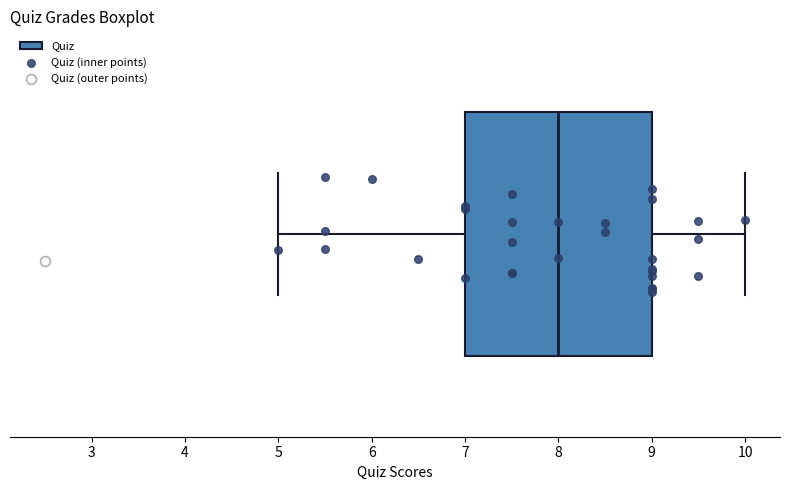

Where does the median line of the box sit on the x-axis? The values are not printed on the chart, so give them approximately, as read against the axis.

8